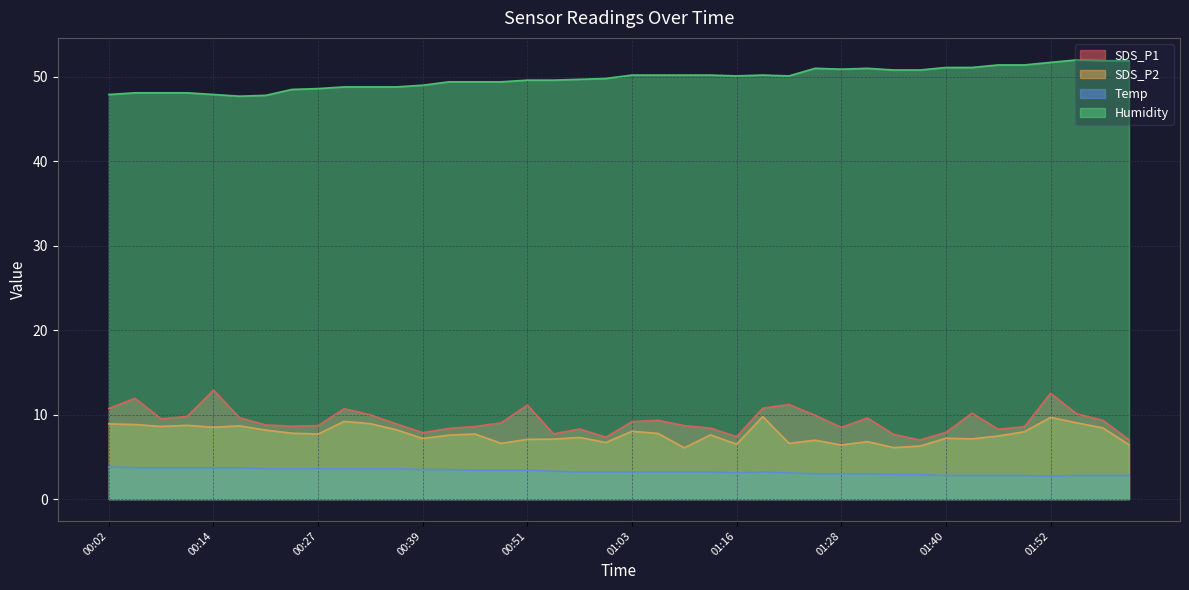

Reading left to right, what are all the values shown in this chart?

SDS_P1: 10.7	11.9	9.5	9.8	12.9	9.6	8.8	8.6	8.7	10.7	10.0	8.9	7.9	8.4	8.6	9.0	11.1	7.7	8.3	7.3	9.2	9.3	8.7	8.4	7.4	10.8	11.2	9.9	8.5	9.6	7.7	7.0	7.9	10.2	8.3	8.6	12.5	10.1	9.3	7.0
SDS_P2: 8.9	8.8	8.6	8.7	8.5	8.7	8.2	7.8	7.7	9.2	8.9	8.2	7.2	7.6	7.7	6.6	7.1	7.1	7.3	6.7	8.0	7.8	6.1	7.6	6.5	9.8	6.6	7.0	6.4	6.8	6.1	6.3	7.2	7.1	7.5	8.0	9.7	9.0	8.4	6.4
Temp: 3.8	3.7	3.7	3.7	3.7	3.7	3.6	3.6	3.6	3.6	3.6	3.6	3.5	3.5	3.4	3.4	3.4	3.3	3.2	3.2	3.2	3.2	3.2	3.2	3.1	3.2	3.1	3.0	3.0	3.0	2.9	2.9	2.8	2.8	2.8	2.8	2.7	2.8	2.8	2.8
Humidity: 47.9	48.1	48.1	48.1	47.9	47.7	47.8	48.5	48.6	48.8	48.8	48.8	49.0	49.4	49.4	49.4	49.6	49.6	49.7	49.8	50.2	50.2	50.2	50.2	50.1	50.2	50.1	51.0	50.9	51.0	50.8	50.8	51.1	51.1	51.4	51.4	51.7	52.0	51.9	51.9